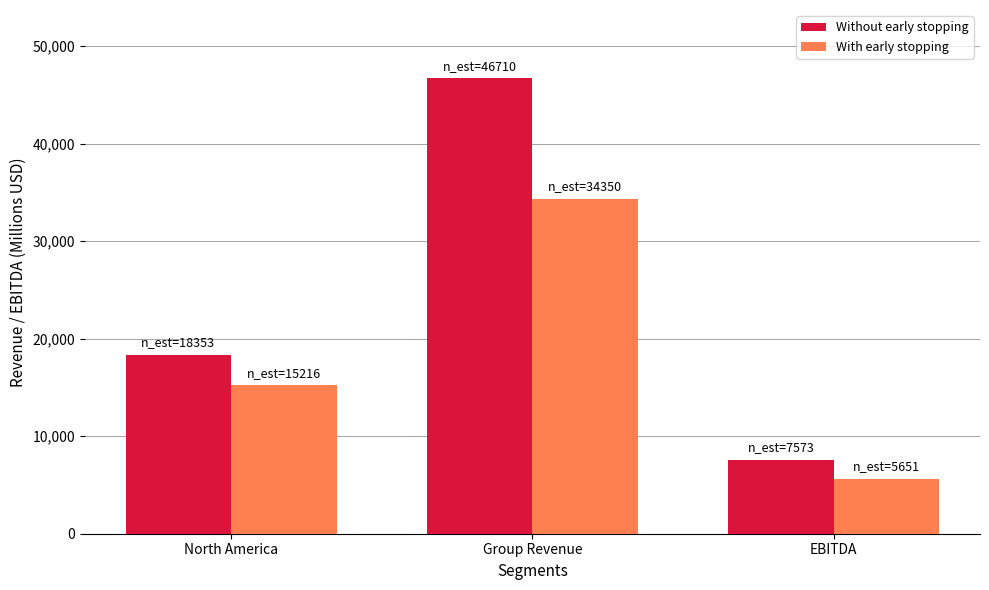

Does the chart contain any negative values?

No